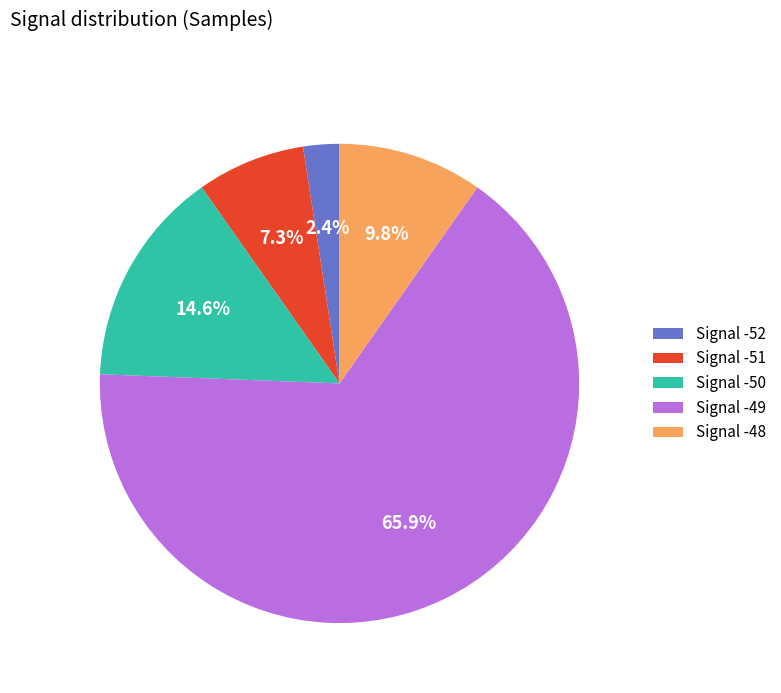

Rank the categories by value from lowest to highest.

Signal -52, Signal -51, Signal -48, Signal -50, Signal -49